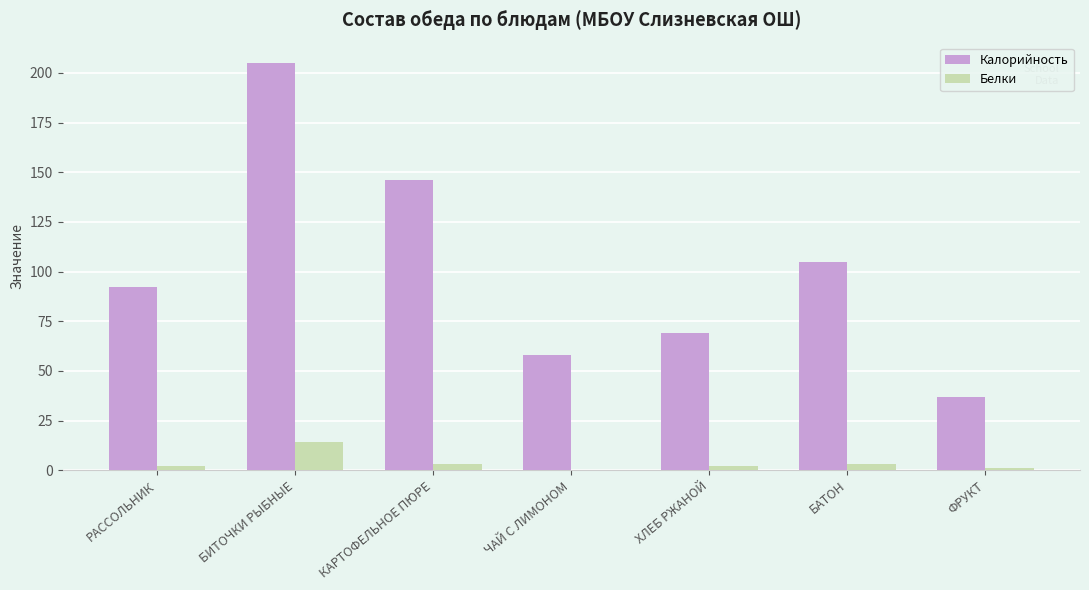

What is the maximum value for Калорийность?

205